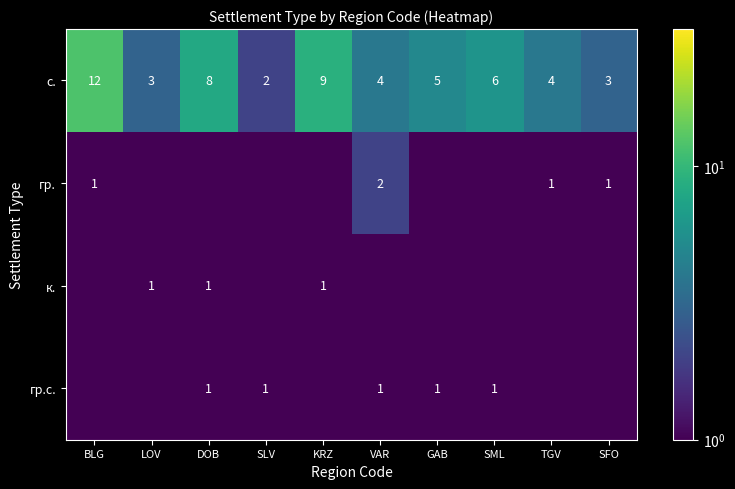

Is it true that с. equals 2.0 at SLV?

True